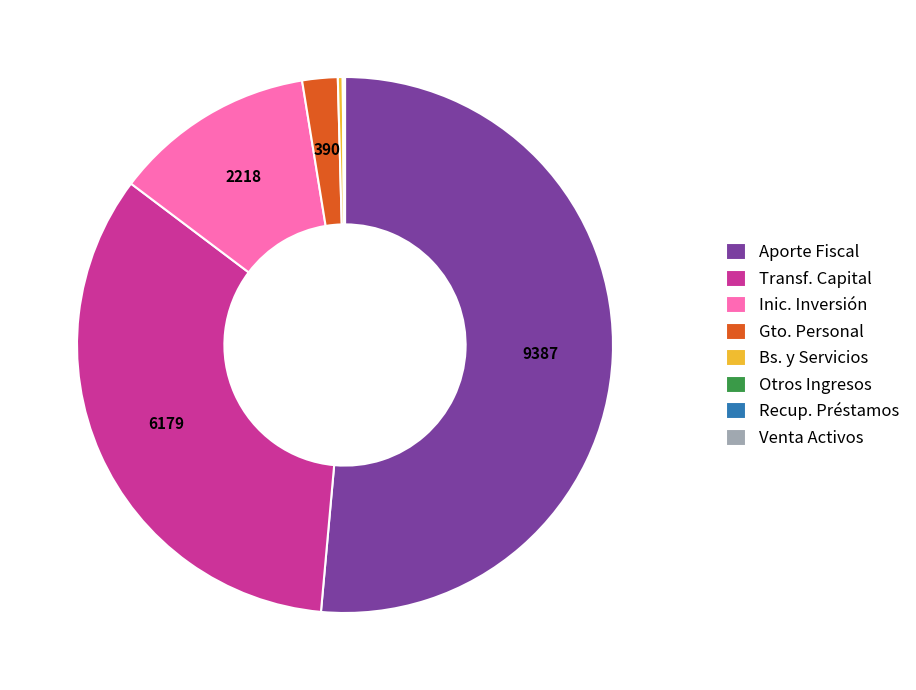

Is the sum of Inic. Inversión and Bs. y Servicios greater than half?

No